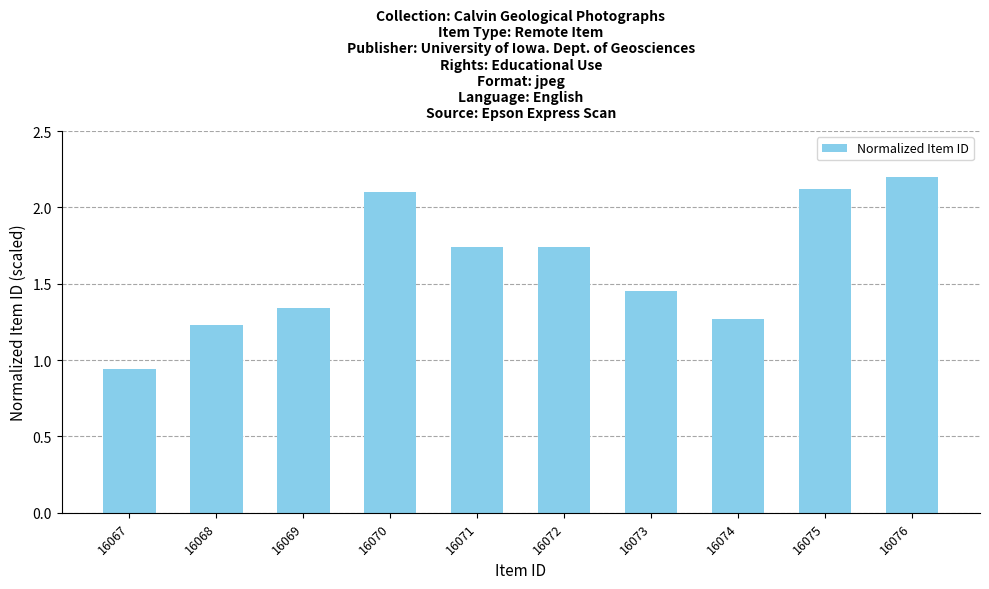

At which category does the chart reach its peak across all series?

16076